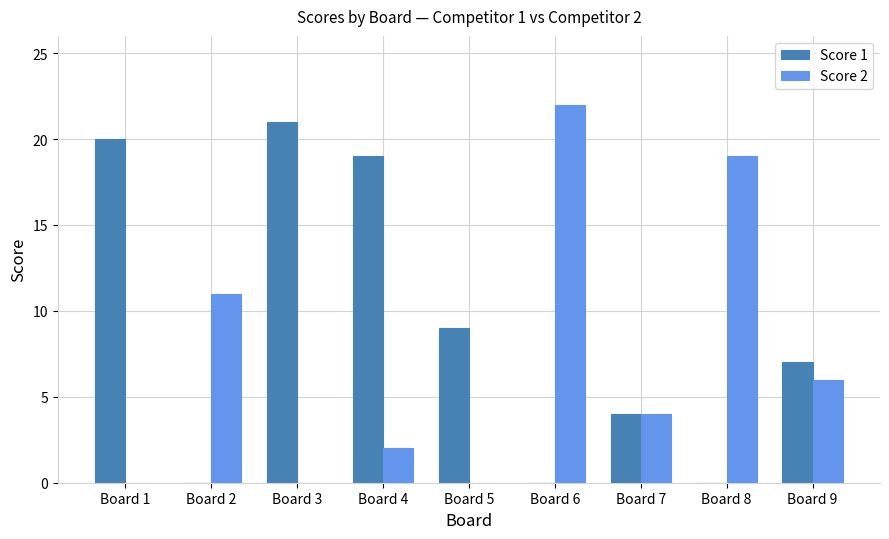

Reading left to right, transcribe all the data shown in this chart.

Score 1: 20	0	21	19	9	0	4	0	7
Score 2: 0	11	0	2	0	22	4	19	6